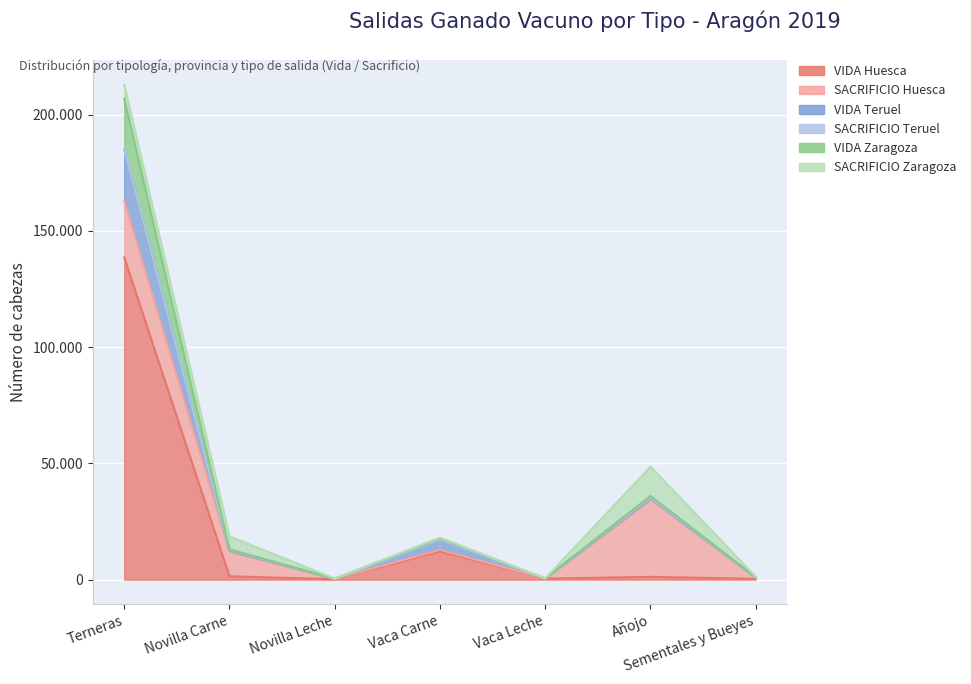

True or false: VIDA Huesca and VIDA Zaragoza intersect in this chart.

False